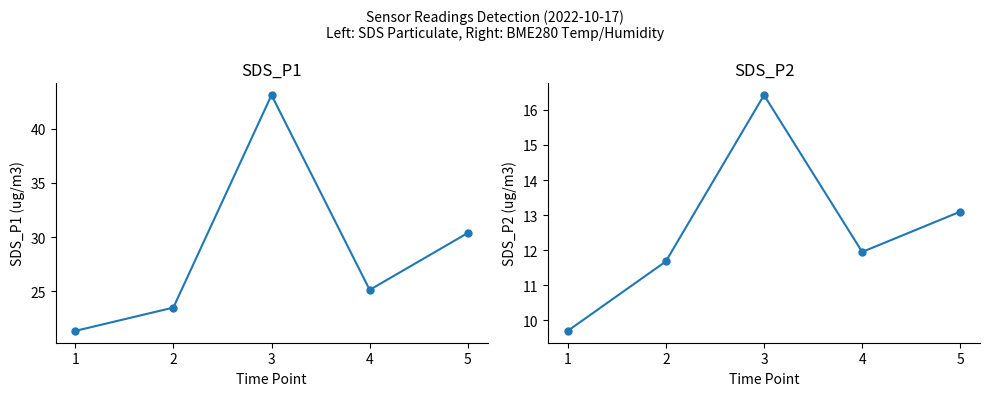

What are all the series names shown in the legend?

SDS_P1, SDS_P2